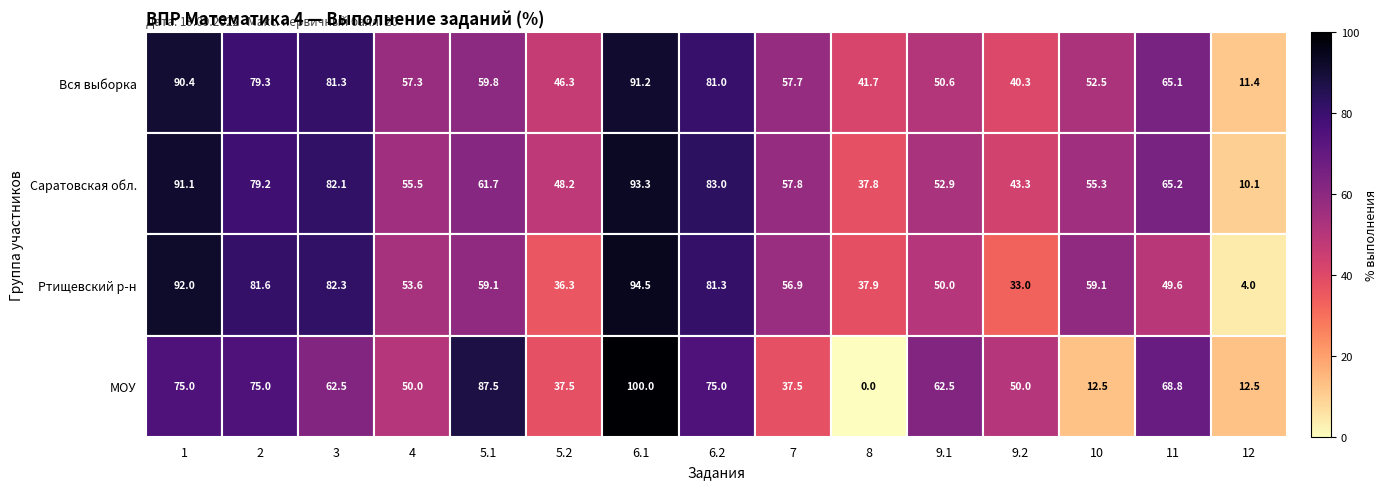

Which series changed the most between 2 and 5.2?

Ртищевский р-н